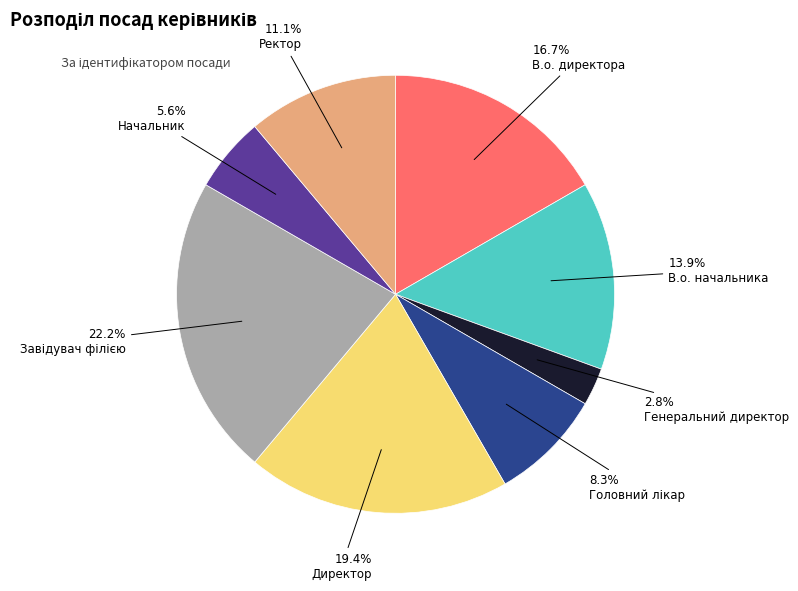

Which slice is the smallest?

Генеральний директор